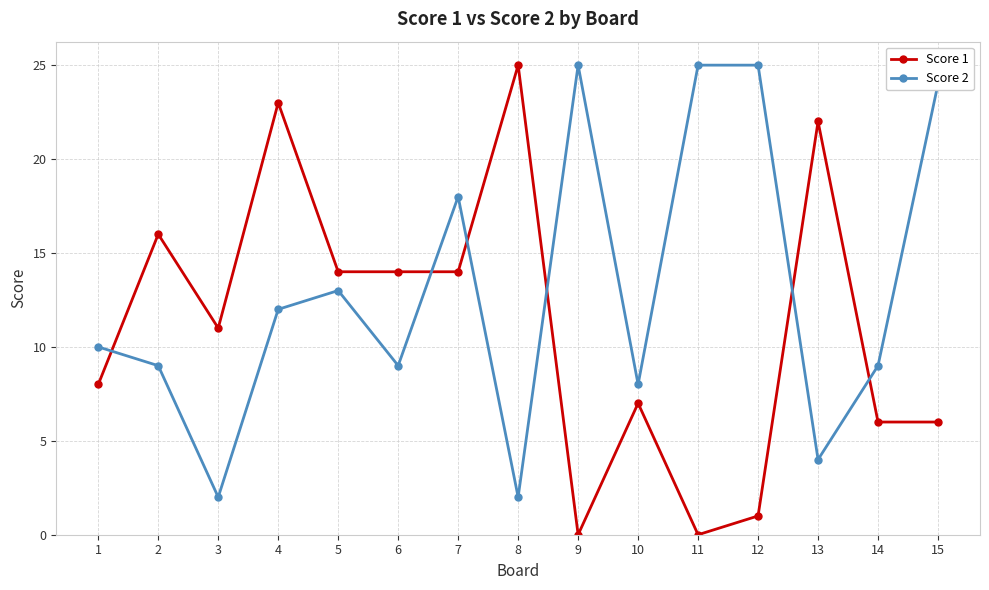

True or false: Score 2 has more than 2 interior local peaks.

True